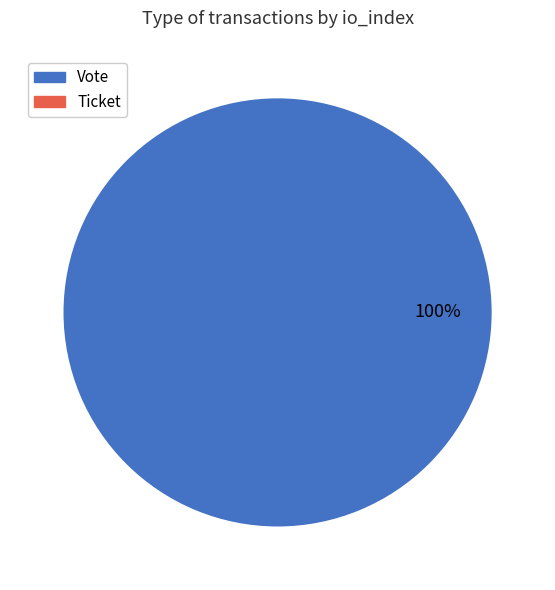

Is it true that Ticket is 0% of the pie?

True